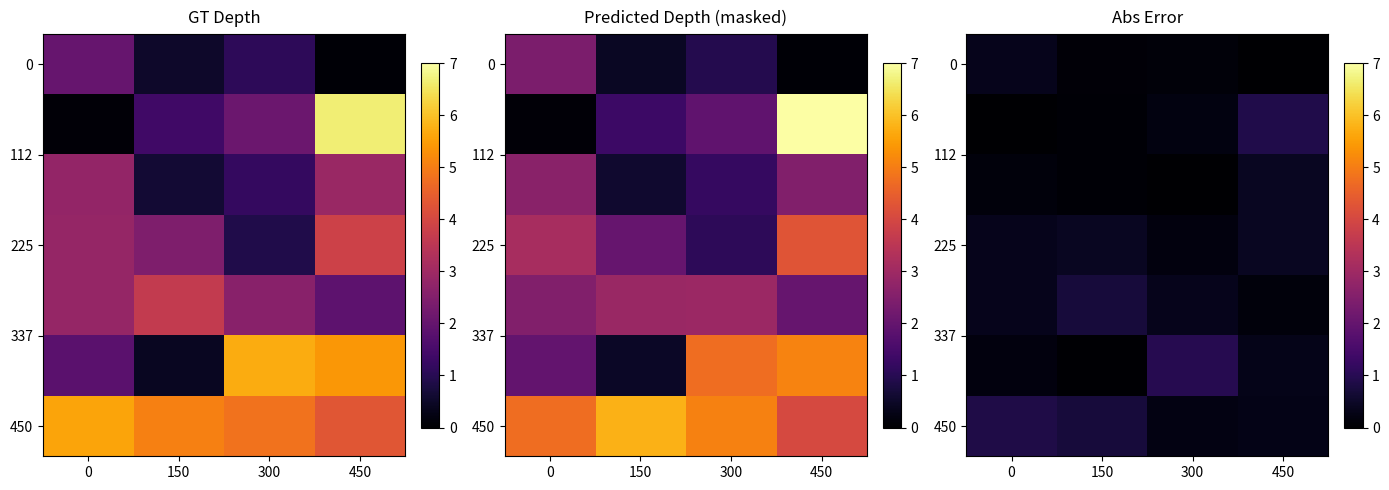

The value of 450 at 450 is 7.0. True or false?

False